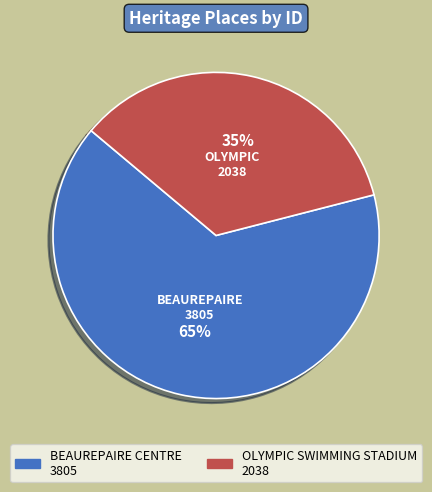

To the nearest percent, what is the average slice percentage?

50%